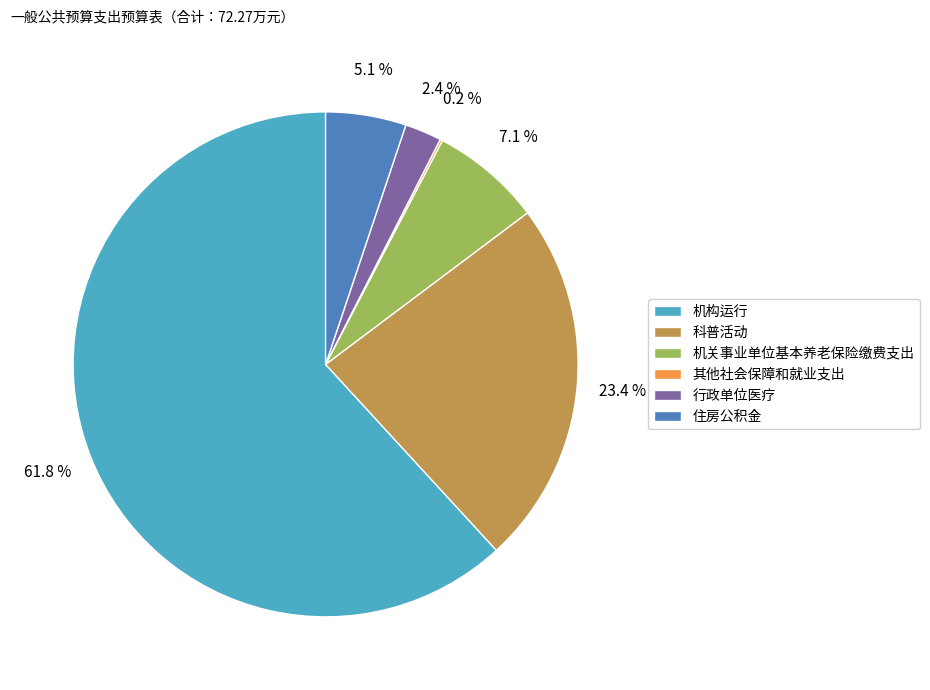

What portion of the pie excludes 机构运行?

38.2%